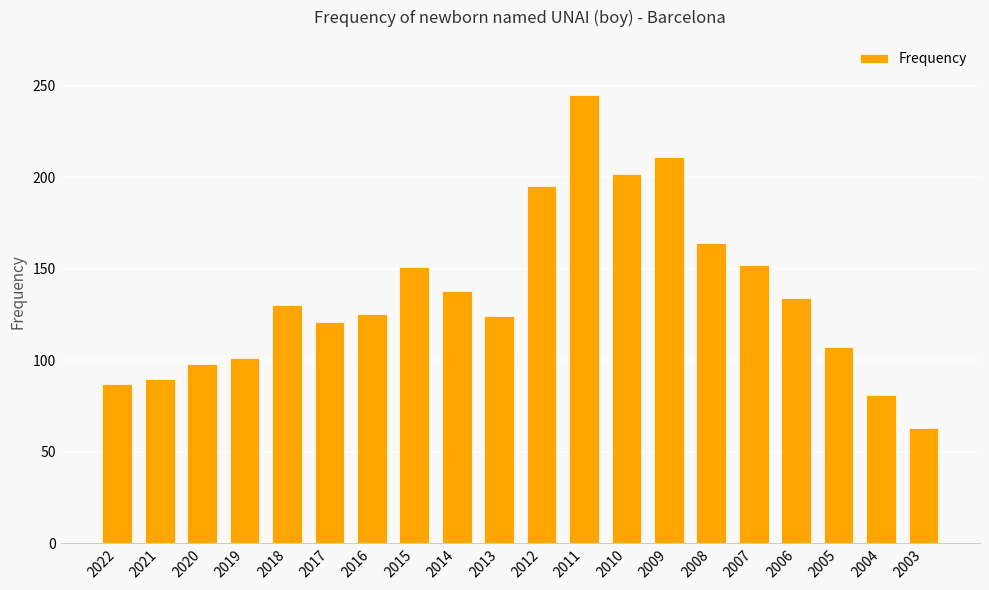

What is the approximate value at 2019, to the nearest 50?

100